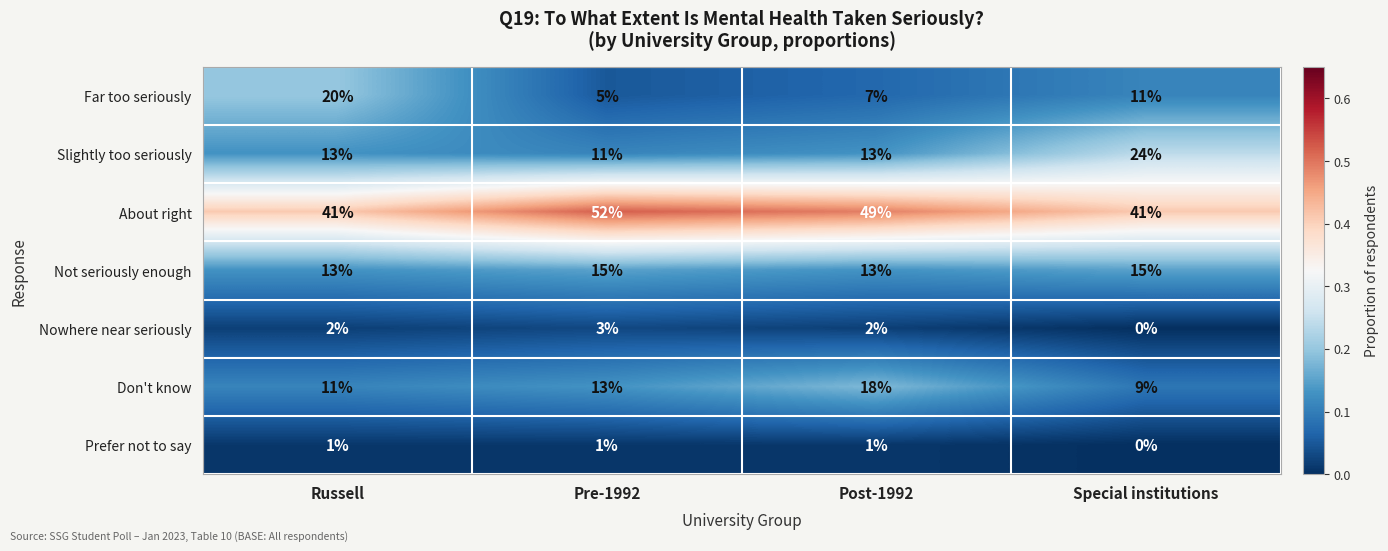

List the labels in order of Don't know value, smallest first.

Special institutions, Russell, Pre-1992, Post-1992